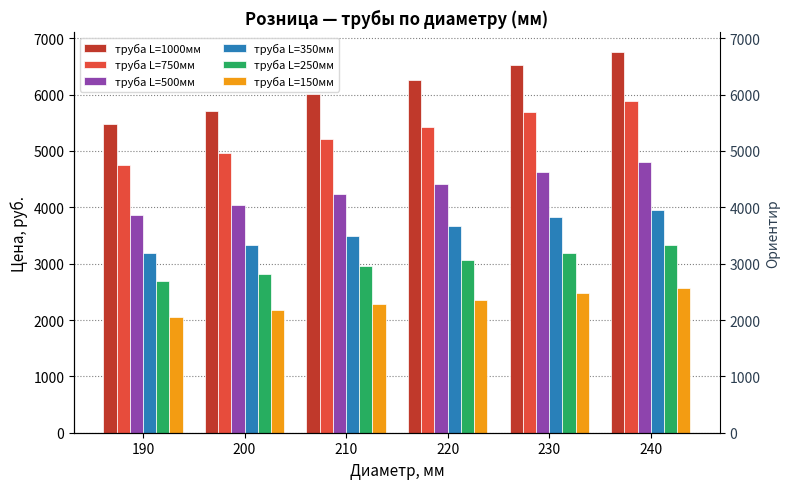

Is it true that труба L=250мм equals 3326.8 at 240?

True